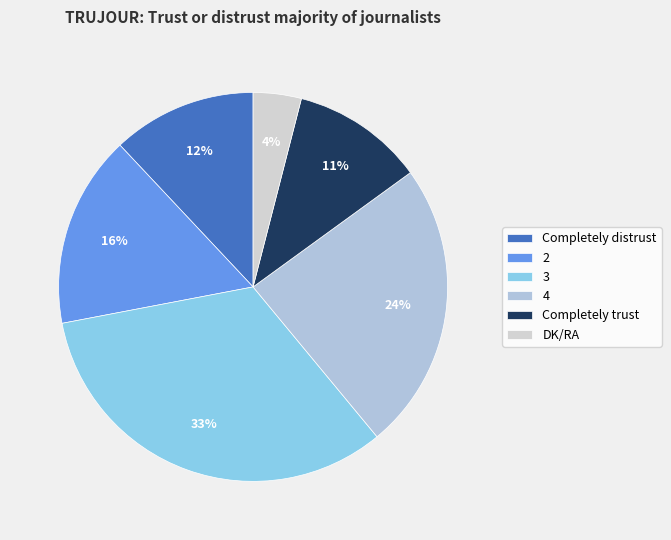

Rank the categories by value from lowest to highest.

DK/RA, Completely trust, Completely distrust, 2, 4, 3